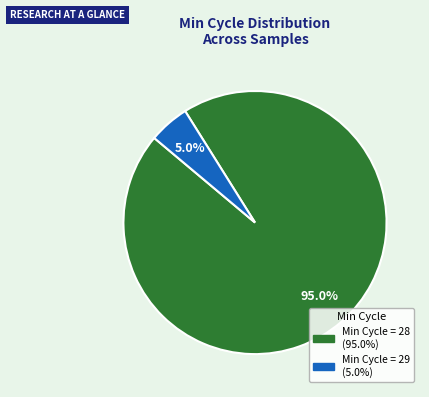

Is there any slice that represents more than half of the pie?

Yes